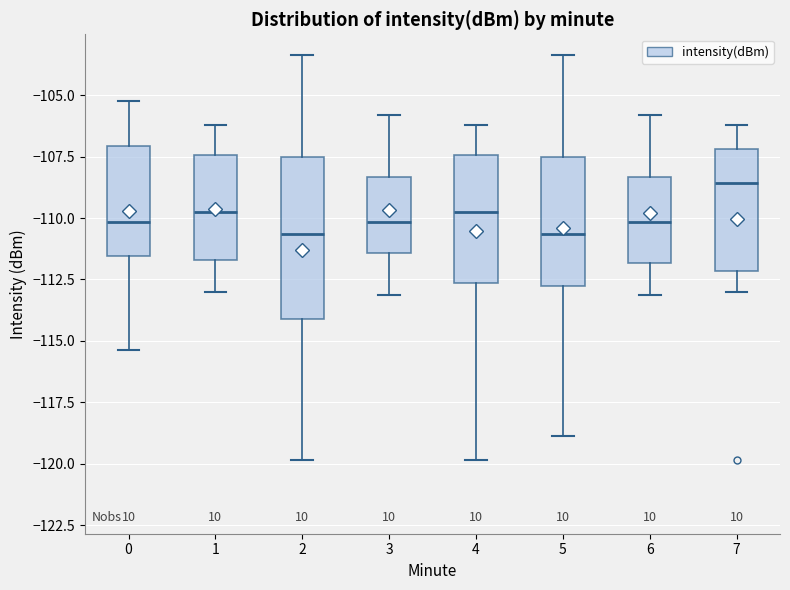

Where is the upper edge of the box at x = 3 on the y-axis? The values are not printed on the chart, so give them approximately, as read against the axis.

-108.5